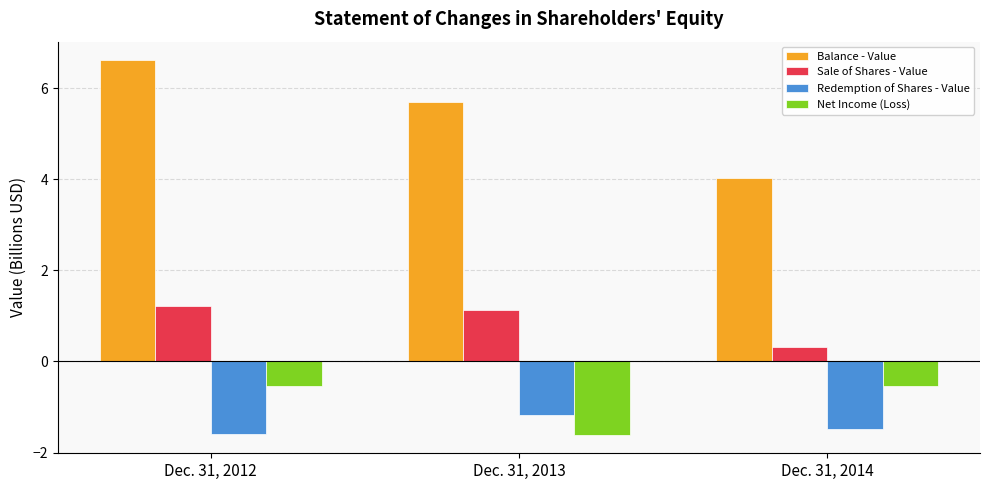

What is the difference between the Net Income (Loss) values at Dec. 31, 2014 and Dec. 31, 2013?

1.1